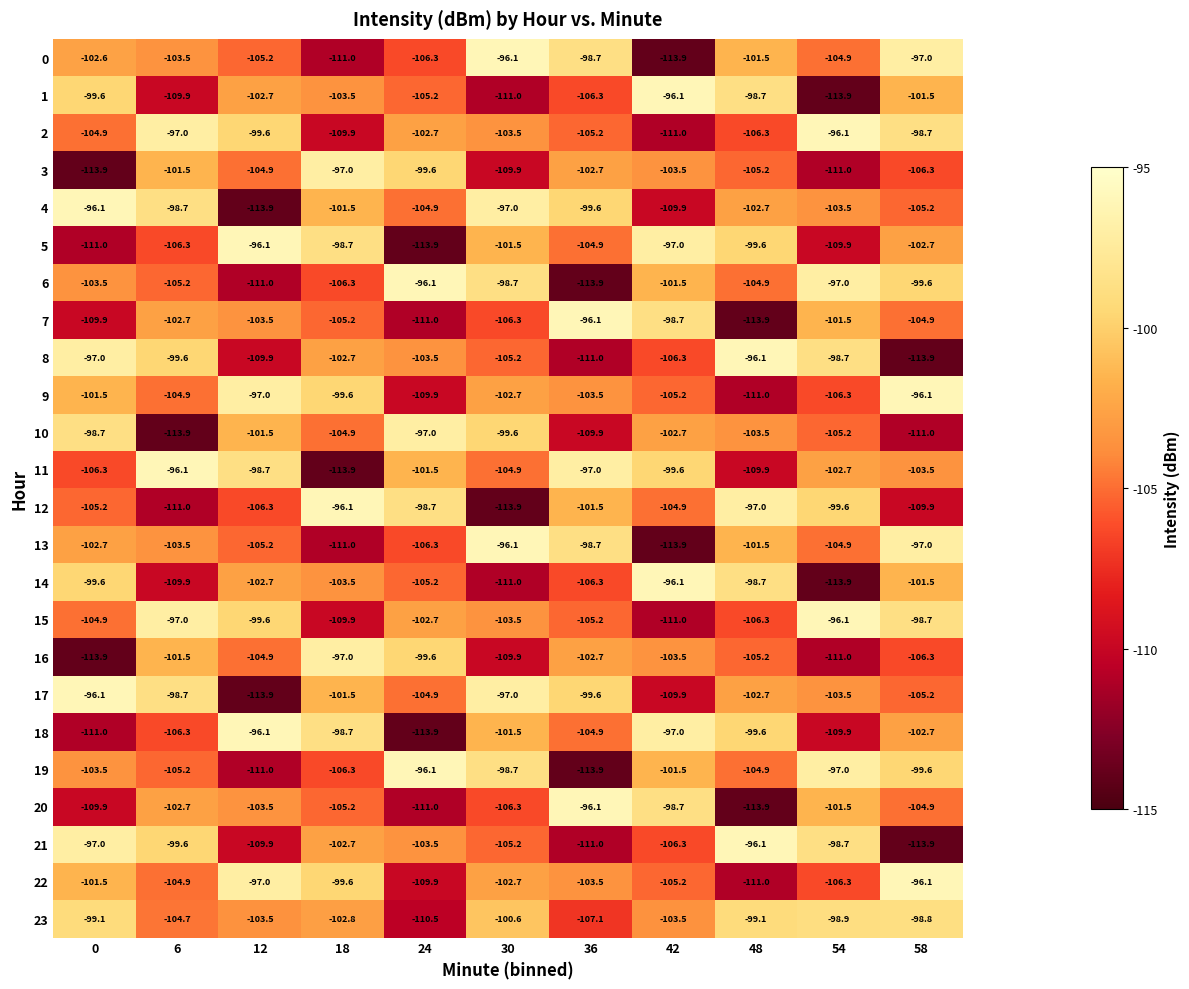

How many distinct data groups are displayed?

24